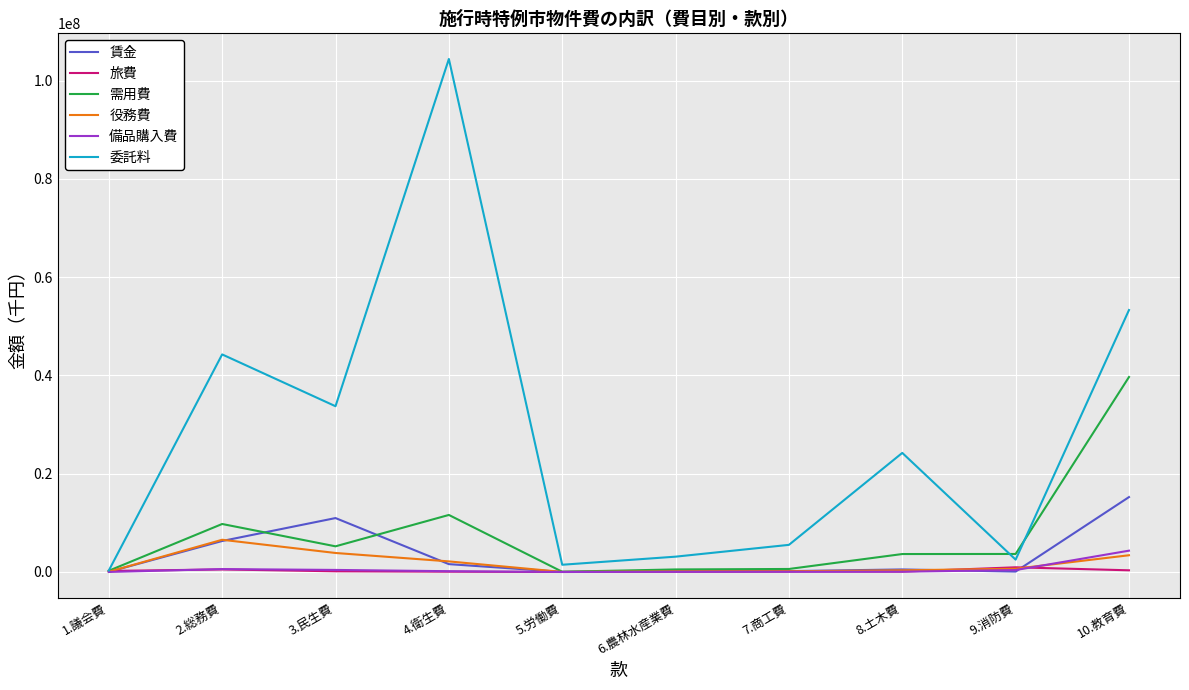

The value of 委託料 at 10.教育費 is 20933769. True or false?

False